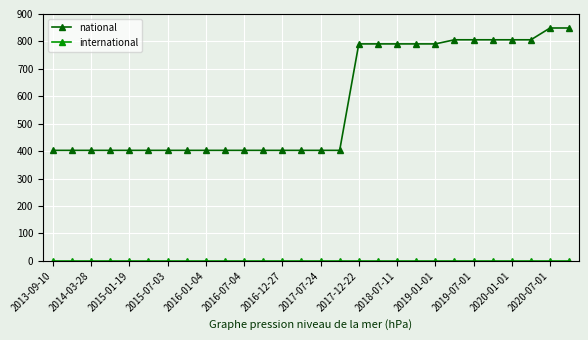

What is the sum of all national values?

16131